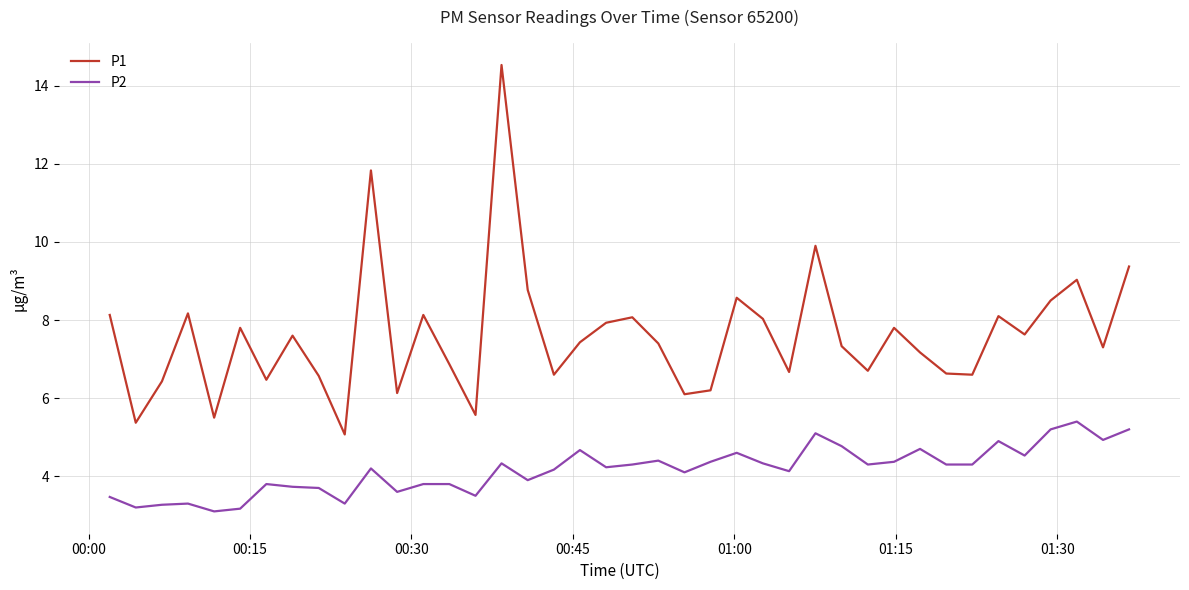

True or false: P2 and P1 cross at least once.

False